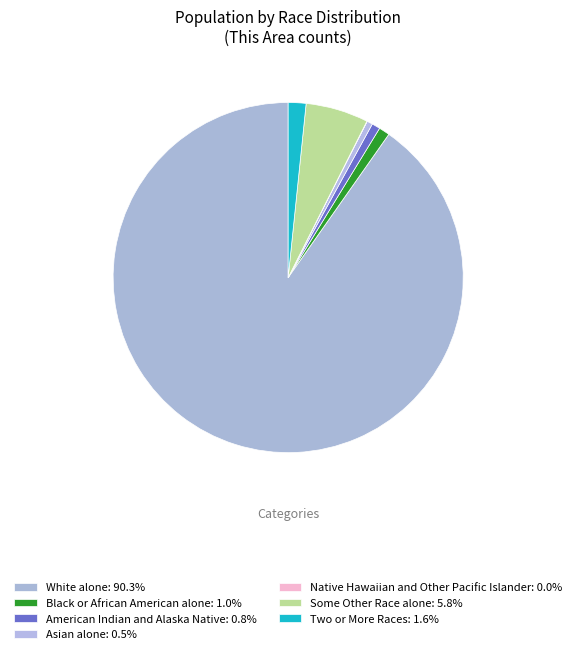

Which slice is the largest?

White alone